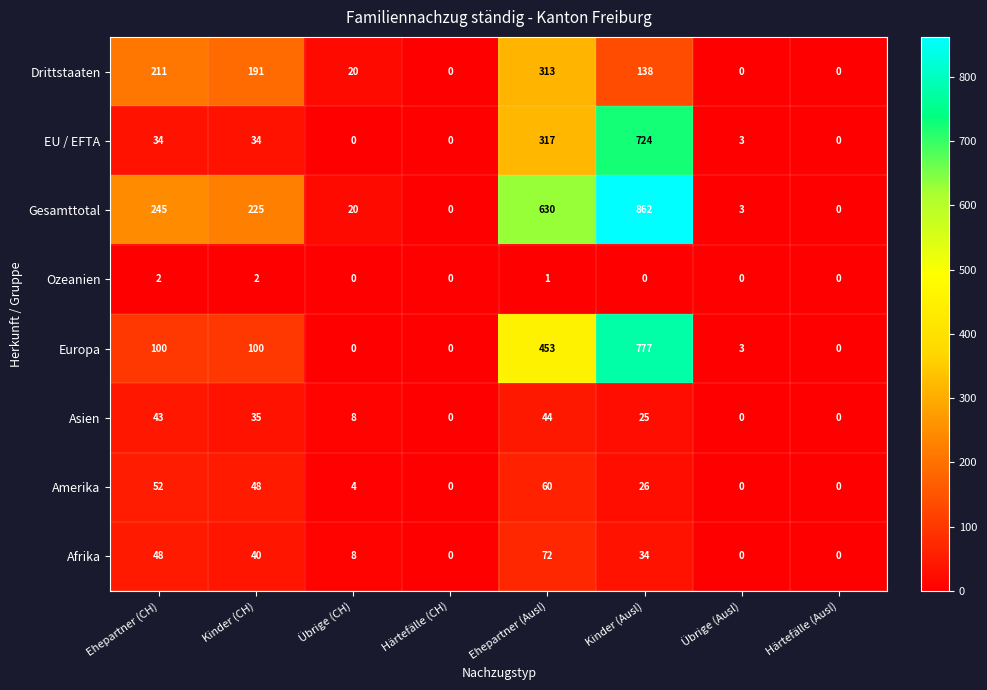

Rank the series by their maximum value, from lowest to highest.

Ozeanien, Asien, Amerika, Afrika, Drittstaaten, EU / EFTA, Europa, Gesamttotal